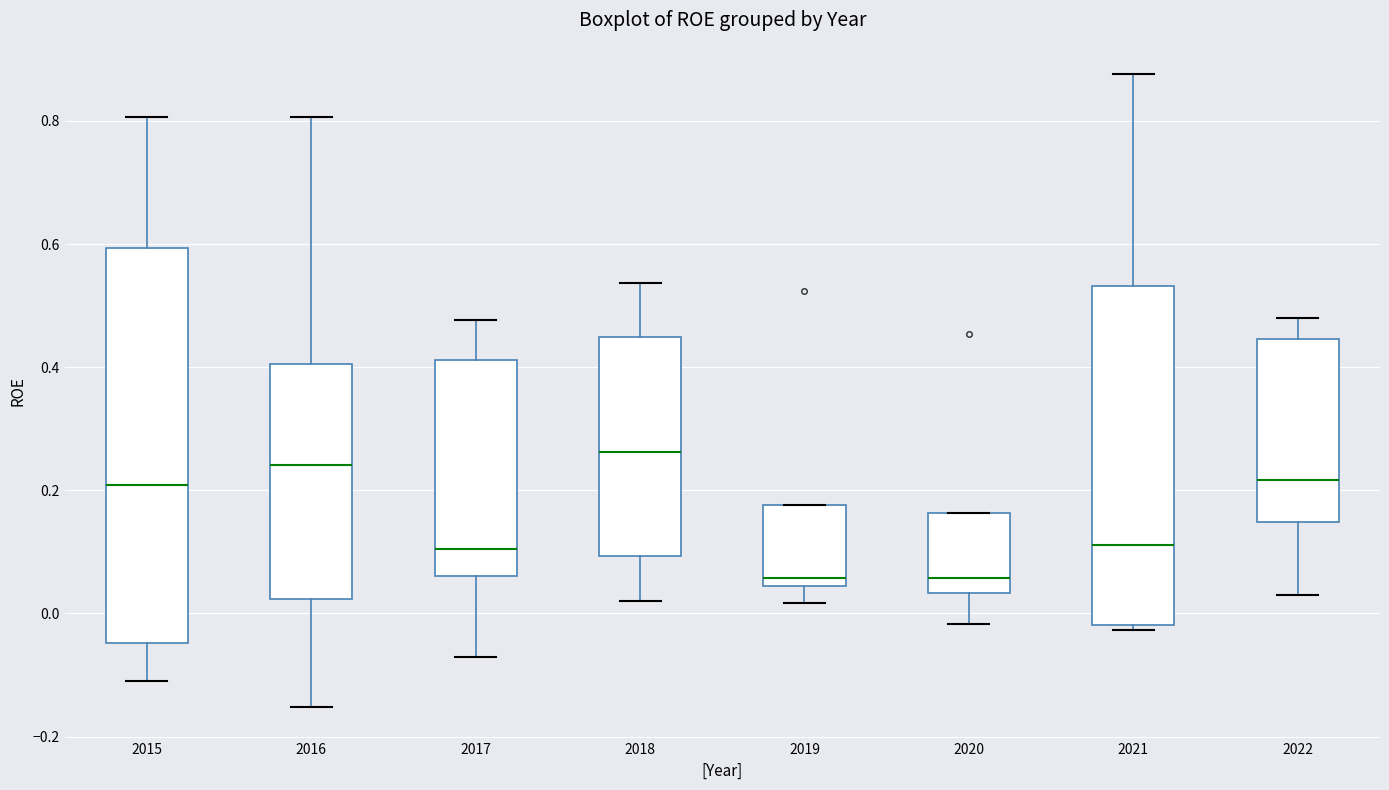

Reading left to right, read every box against the y-axis: the position of its median line, the range the box covers, and the ends of its whiskers. The values are not printed on the chart, so give them approximately, as read against the axis.

2015: median 0.20, box -0.04 to 0.60, whiskers -0.12 to 0.80
2016: median 0.24, box 0.02 to 0.40, whiskers -0.16 to 0.80
2017: median 0.10, box 0.06 to 0.42, whiskers -0.08 to 0.48
2018: median 0.26, box 0.10 to 0.44, whiskers 0.02 to 0.54
2019: median 0.06, box 0.04 to 0.18, whiskers 0.02 to 0.18
2020: median 0.06, box 0.04 to 0.16, whiskers -0.02 to 0.16
2021: median 0.12, box -0.02 to 0.54, whiskers -0.02 (just below the box's lower edge) to 0.88
2022: median 0.22, box 0.14 to 0.44, whiskers 0.02 to 0.48